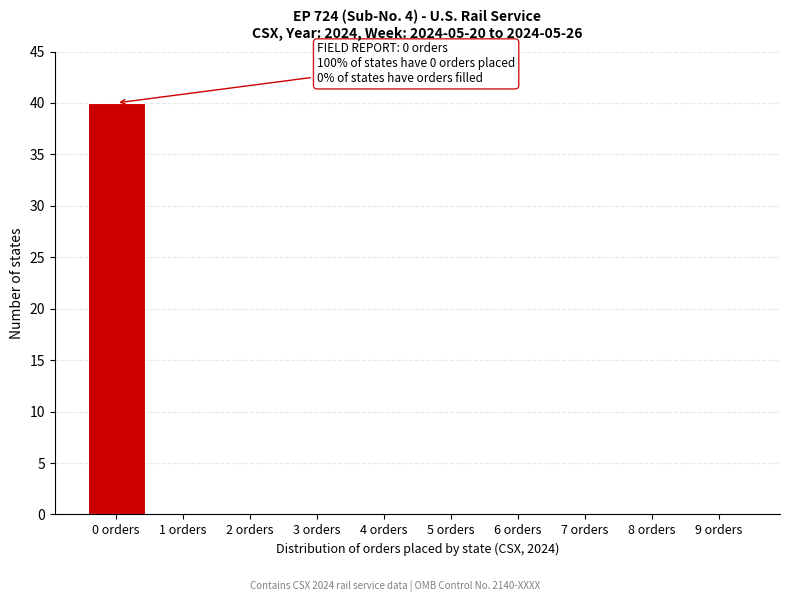

Reading left to right, transcribe all the data shown in this chart.

0 orders=40	1 orders=0	2 orders=0	3 orders=0	4 orders=0	5 orders=0	6 orders=0	7 orders=0	8 orders=0	9 orders=0